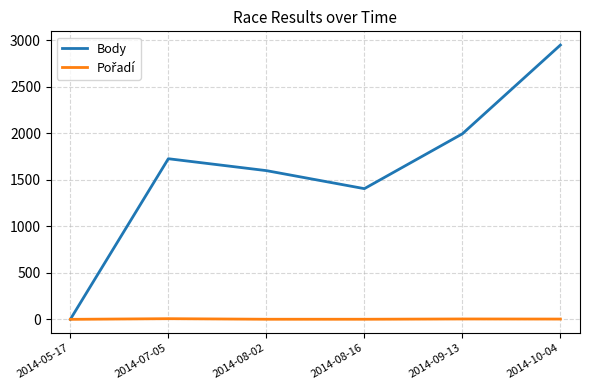

Rank the categories by Body value from highest to lowest.

2014-10-04, 2014-09-13, 2014-07-05, 2014-08-02, 2014-08-16, 2014-05-17